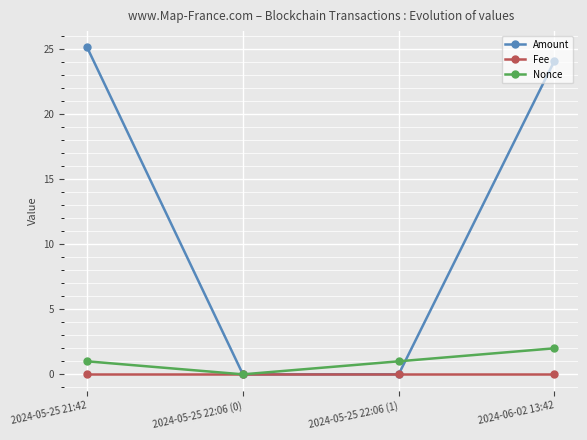

What is the greatest value displayed?

25.1